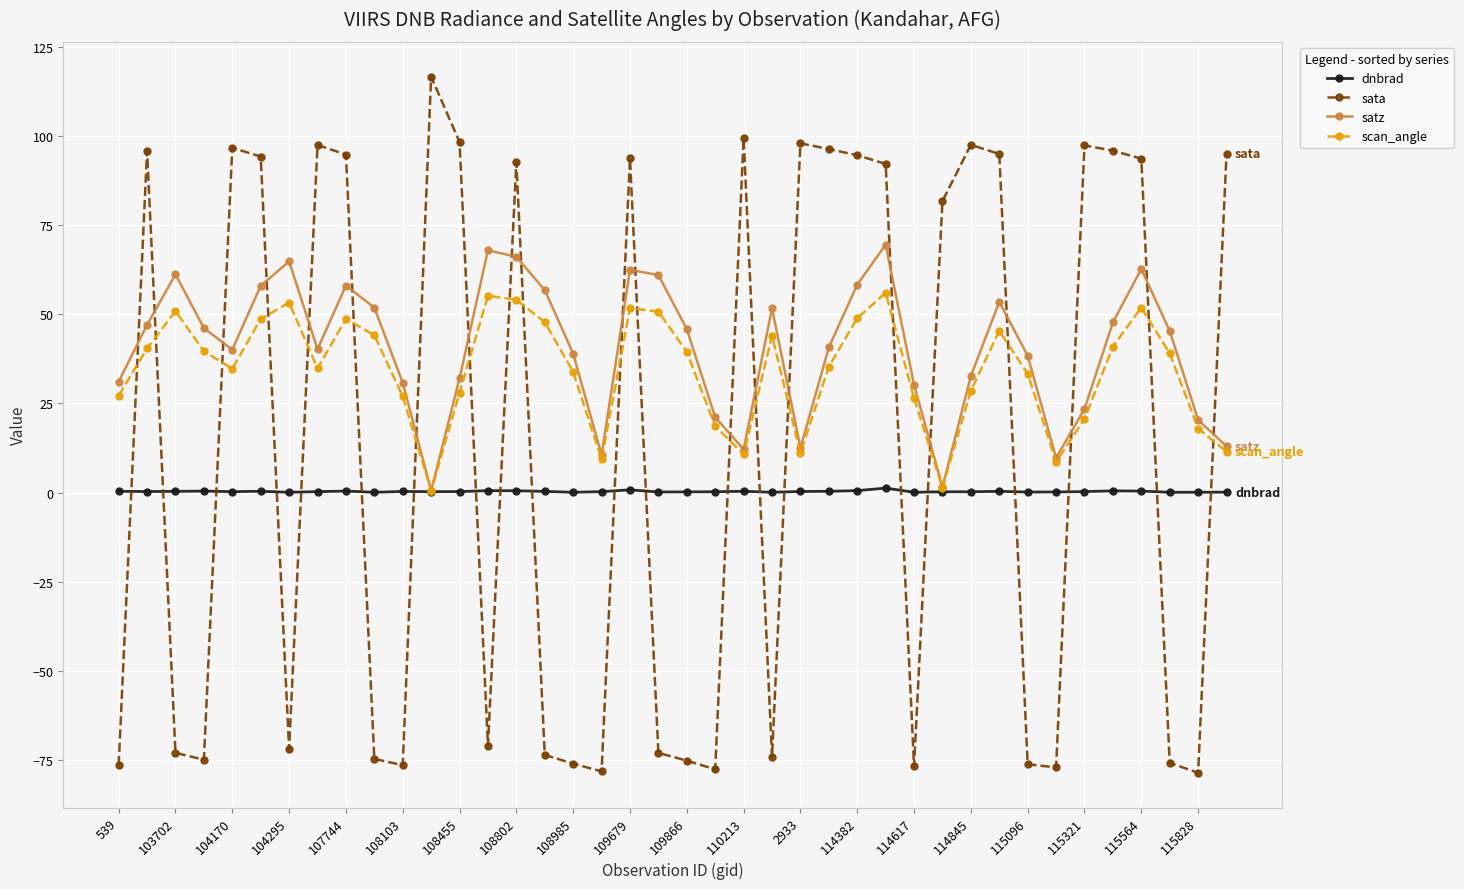

Which series has the widest spread of values?

sata